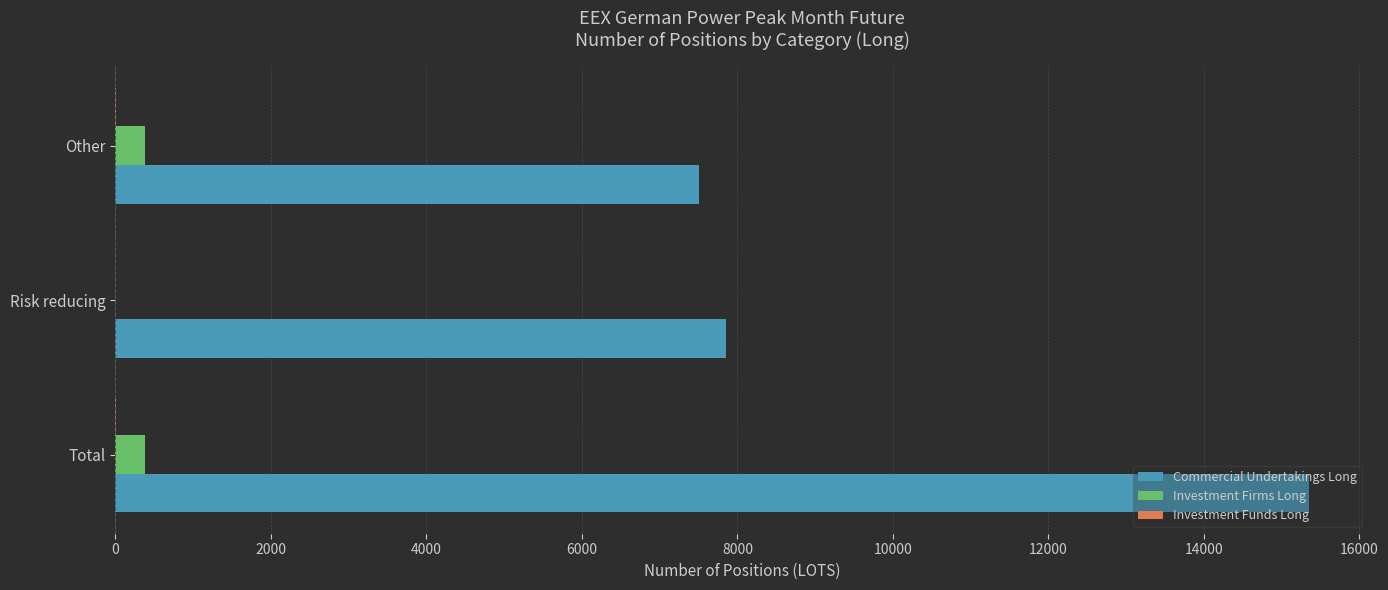

Which series changed the most between Total and Other?

Commercial Undertakings Long